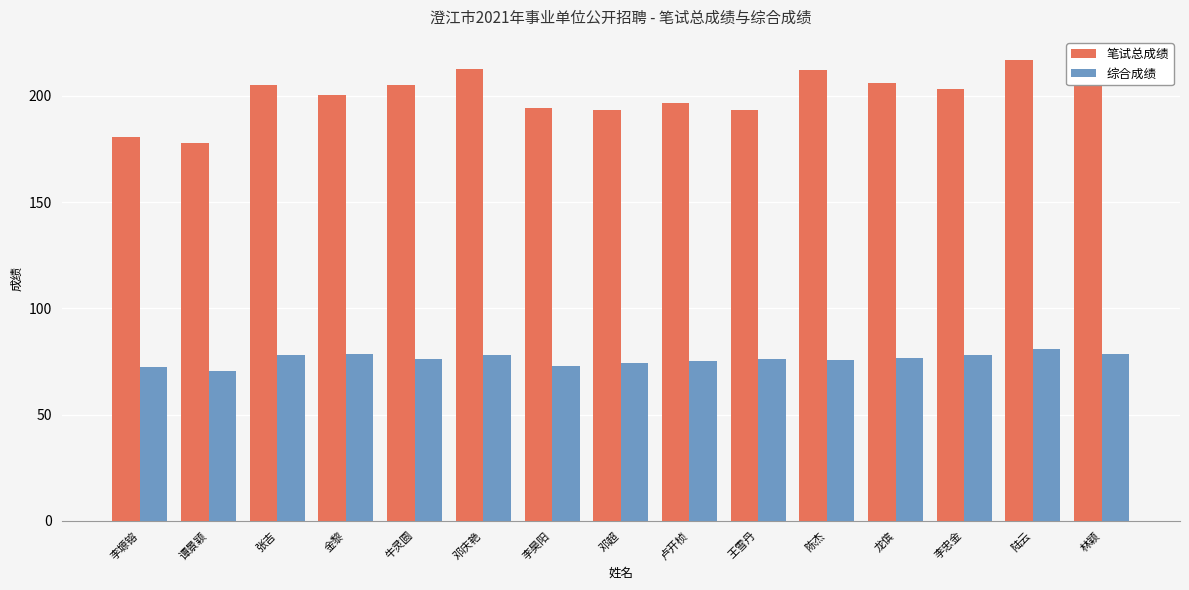

At how many categories does at least one series exceed 72?

15